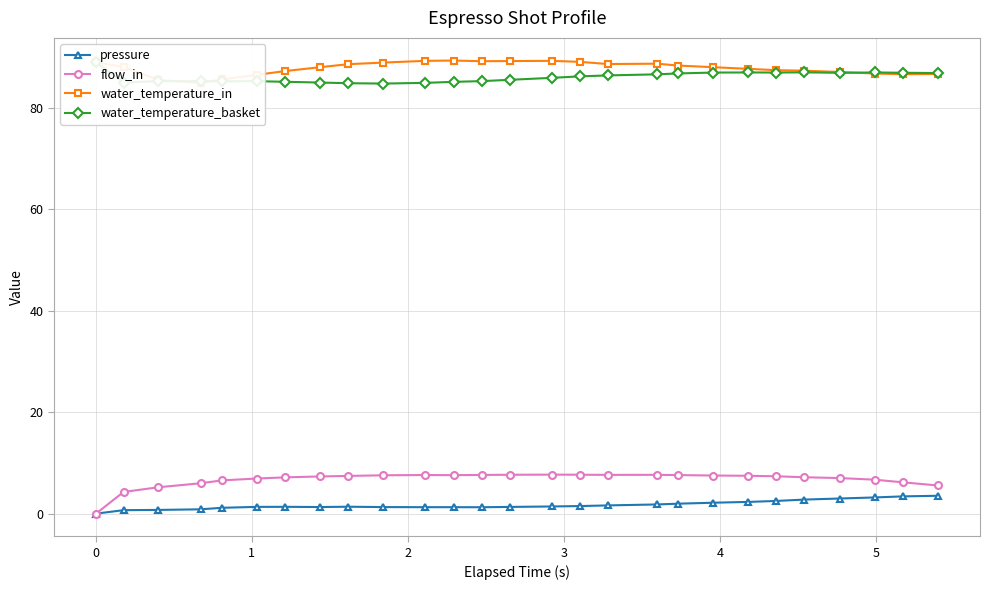

What is the maximum value for water_temperature_in?

89.3